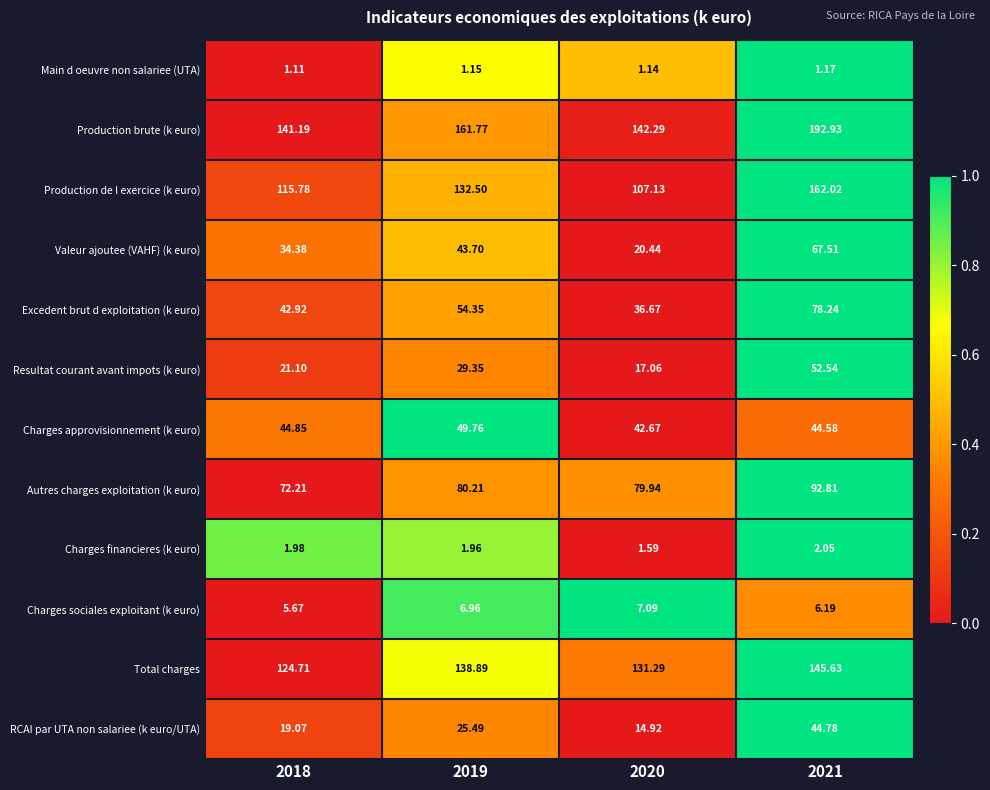

At 2018, list the series in order from smallest to largest.

Main d oeuvre non salariee (UTA), Charges financieres (k euro), Charges sociales exploitant (k euro), RCAI par UTA non salariee (k euro/UTA), Resultat courant avant impots (k euro), Valeur ajoutee (VAHF) (k euro), Excedent brut d exploitation (k euro), Charges approvisionnement (k euro), Autres charges exploitation (k euro), Production de l exercice (k euro), Total charges, Production brute (k euro)